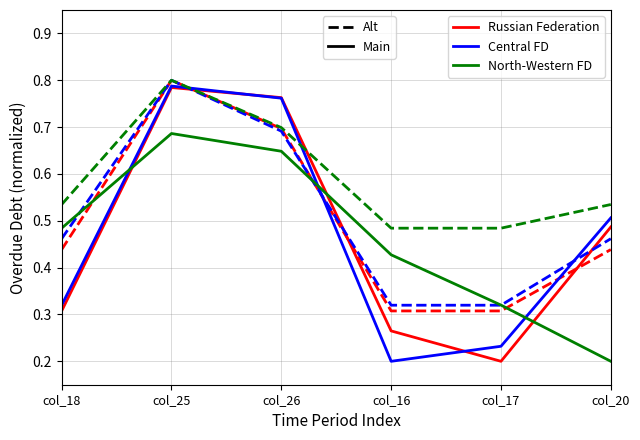

What is the total value across all series at col_17?

1.9